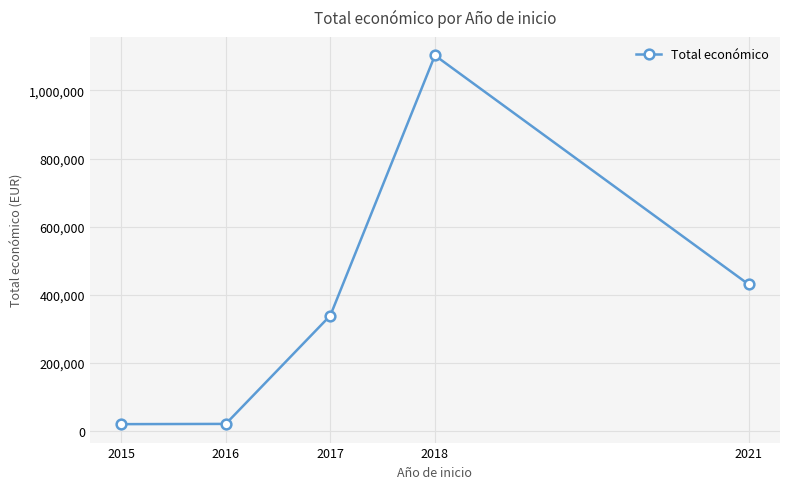

Where is the first local maximum?

2018